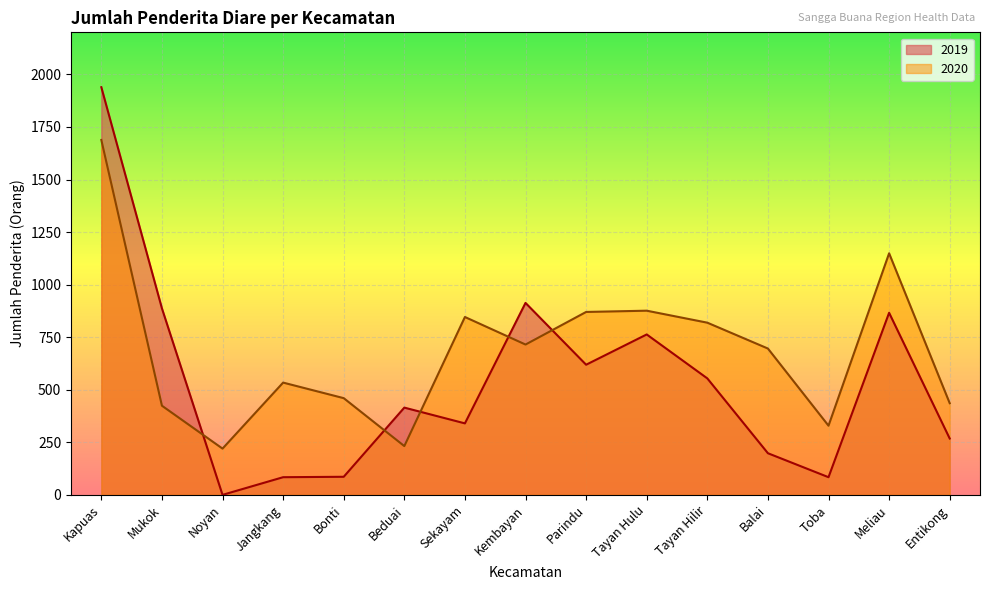

How many interior local valleys does the 2019 series have?

4